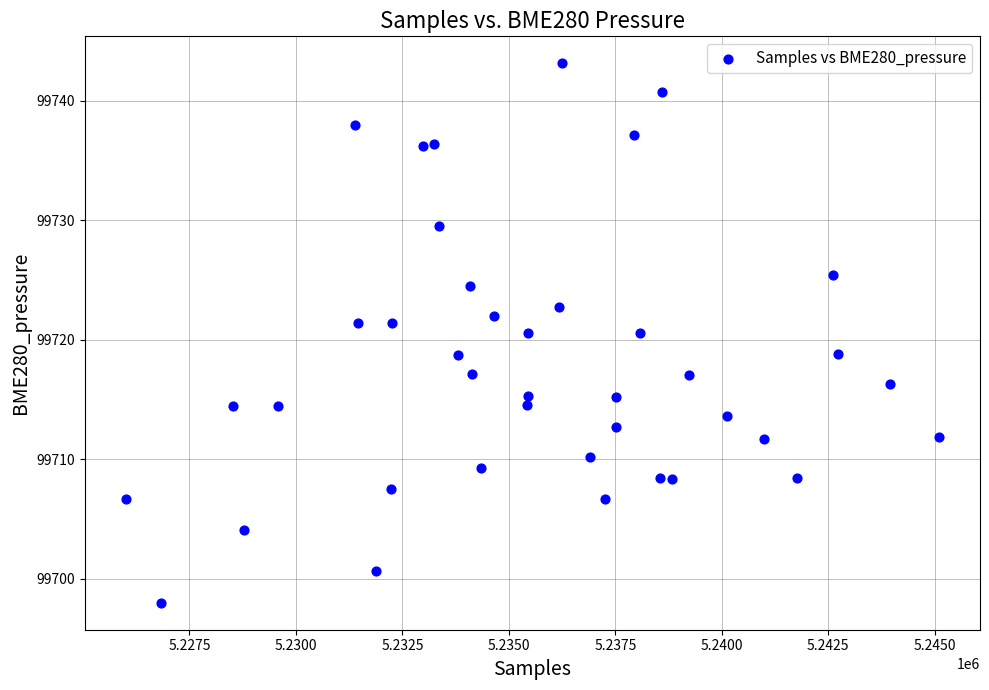

What is the range of Y values (max minus min)?

45.2